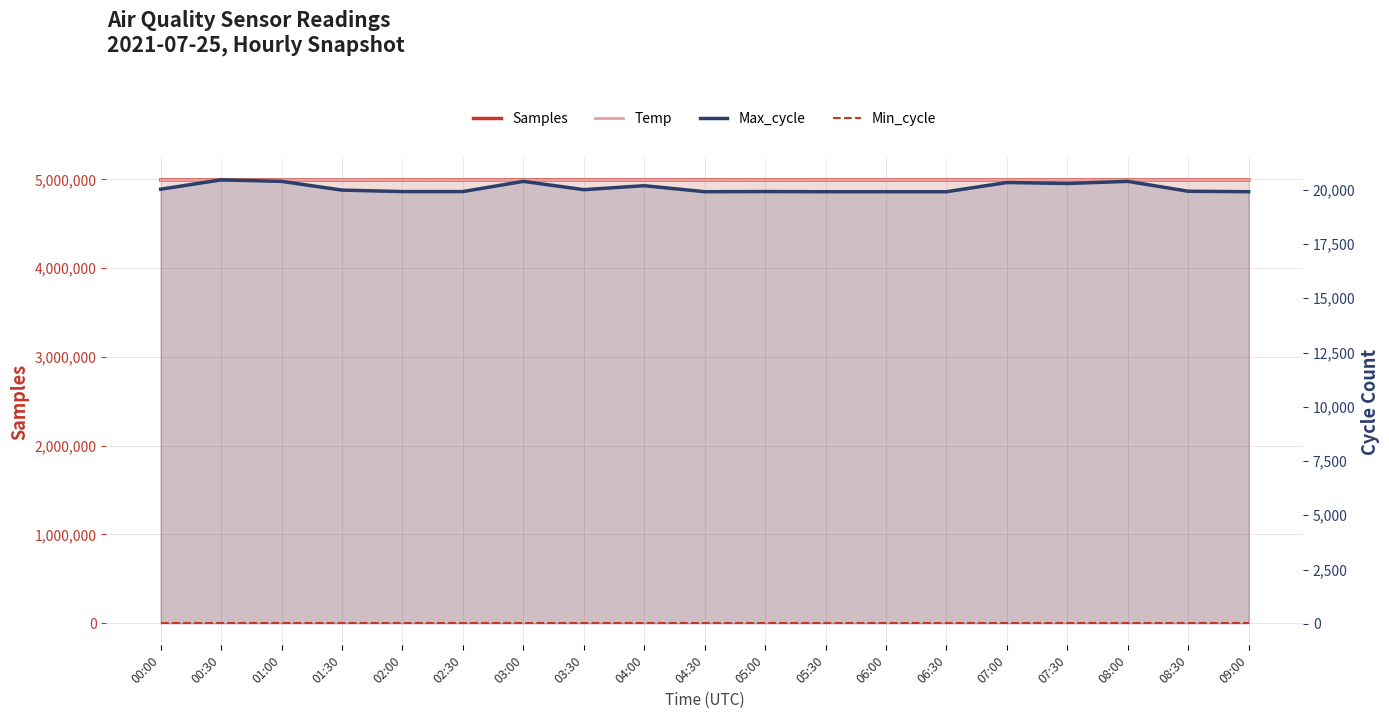

What is the difference between the maximum and second lowest values in the Temp series?

457.6